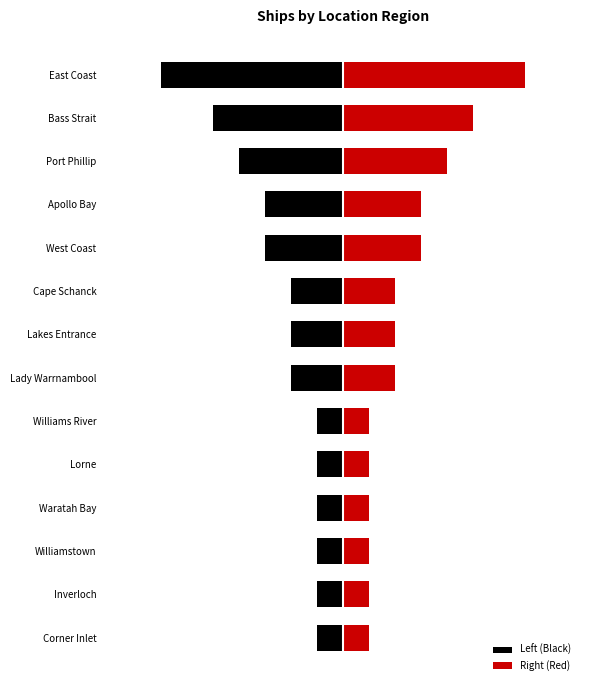

What is the difference between the Right (Red) values at Bass Strait and Williamstown?

4